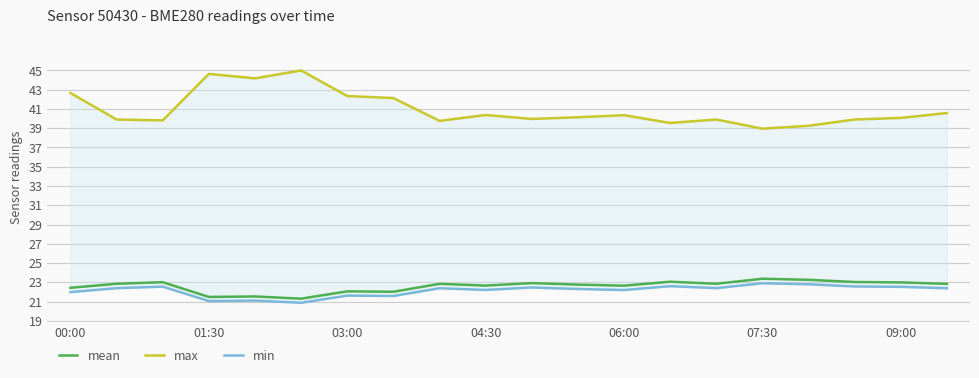

The value of mean at 07:30 is 23.4. True or false?

True